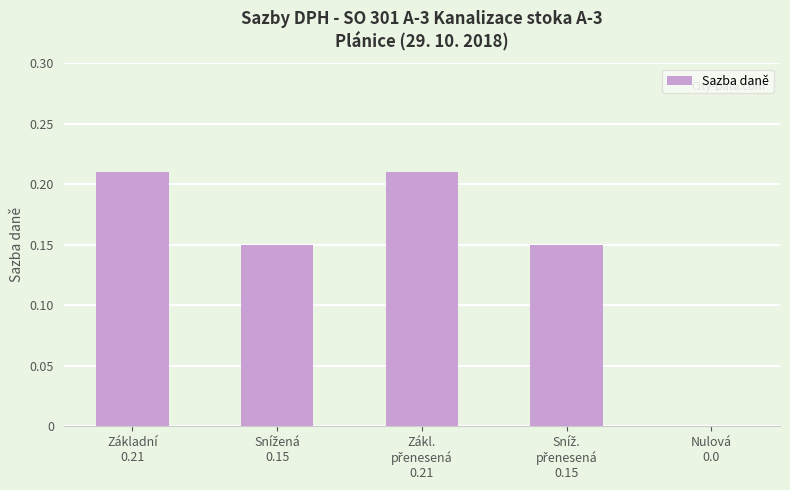

What is the sum of all values?

0.7